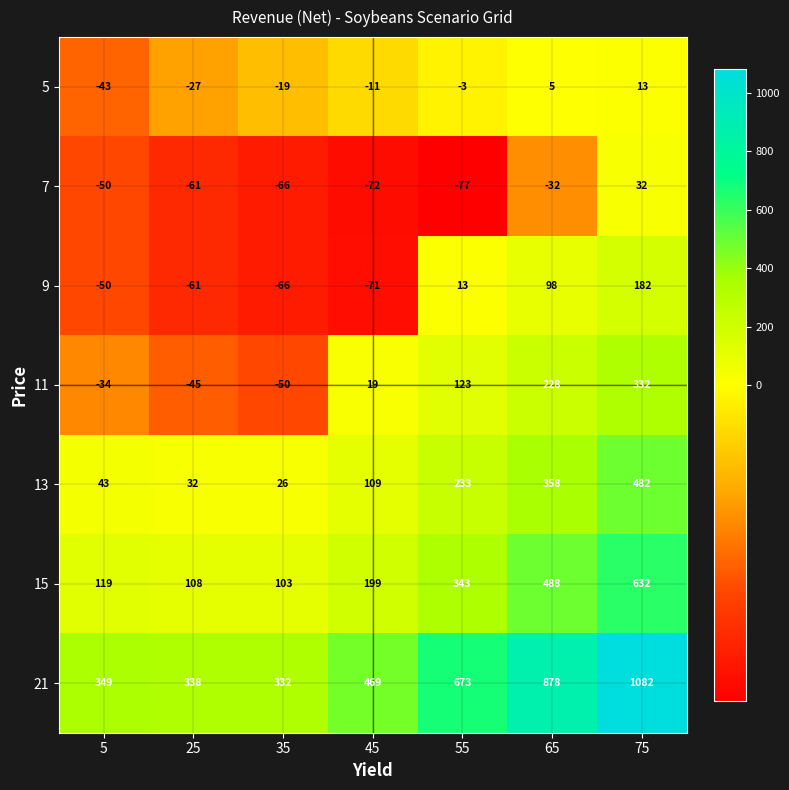

At which category is the sum across all series the highest?

75